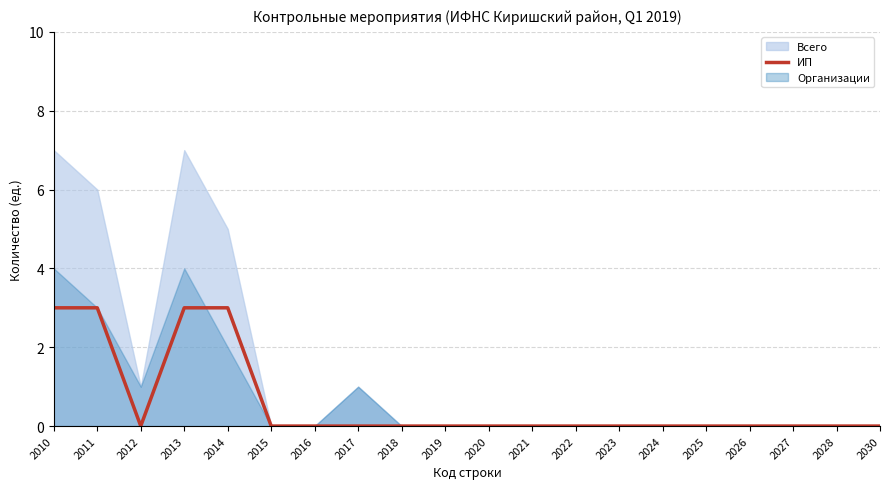

Does the chart have visible grid lines?

Yes